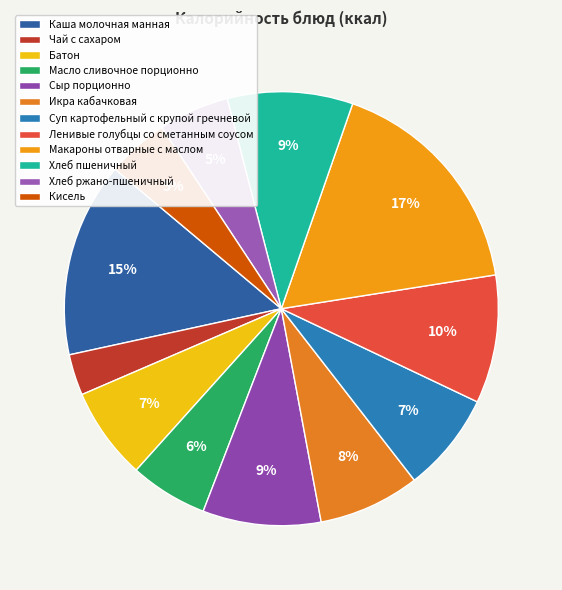

True or false: Чай с сахаром accounts for 16% of the total.

False